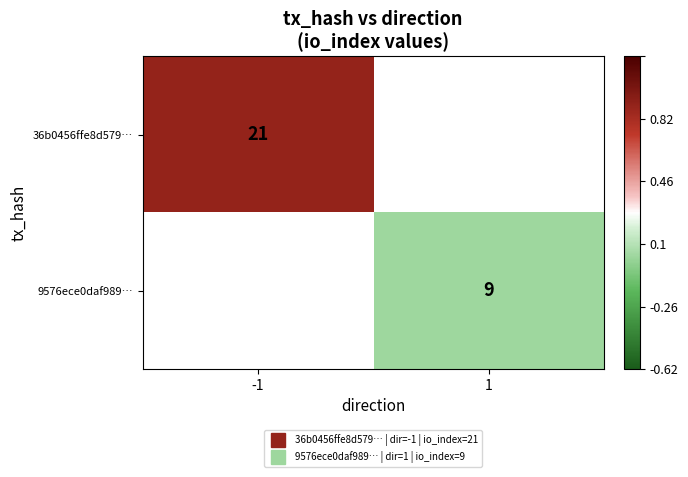

Which has a higher value, 1 or -1?

-1